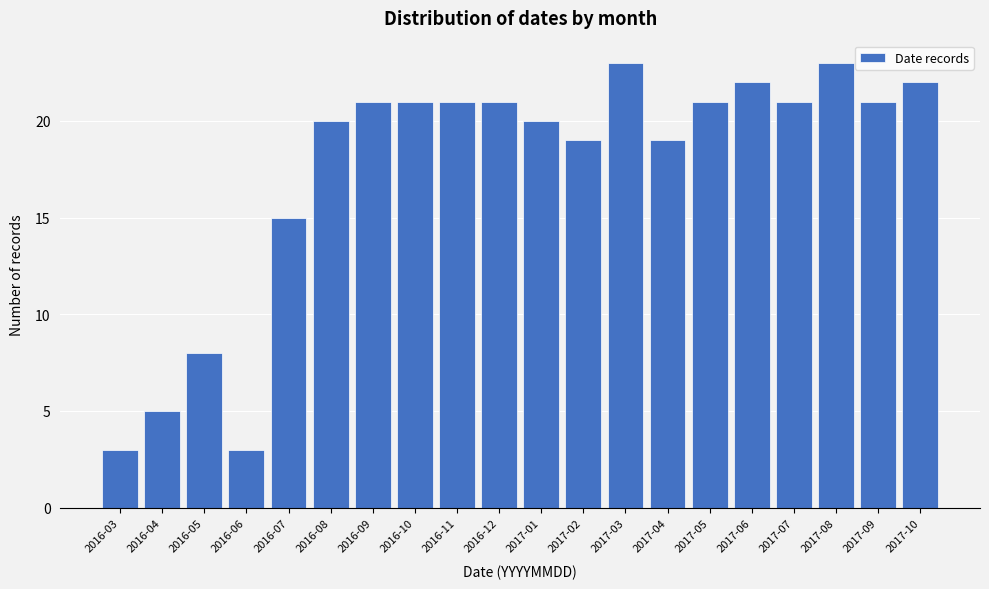

Reading right to left, extract all data points from this chart.

22	21	23	21	22	21	19	23	19	20	21	21	21	21	20	15	3	8	5	3